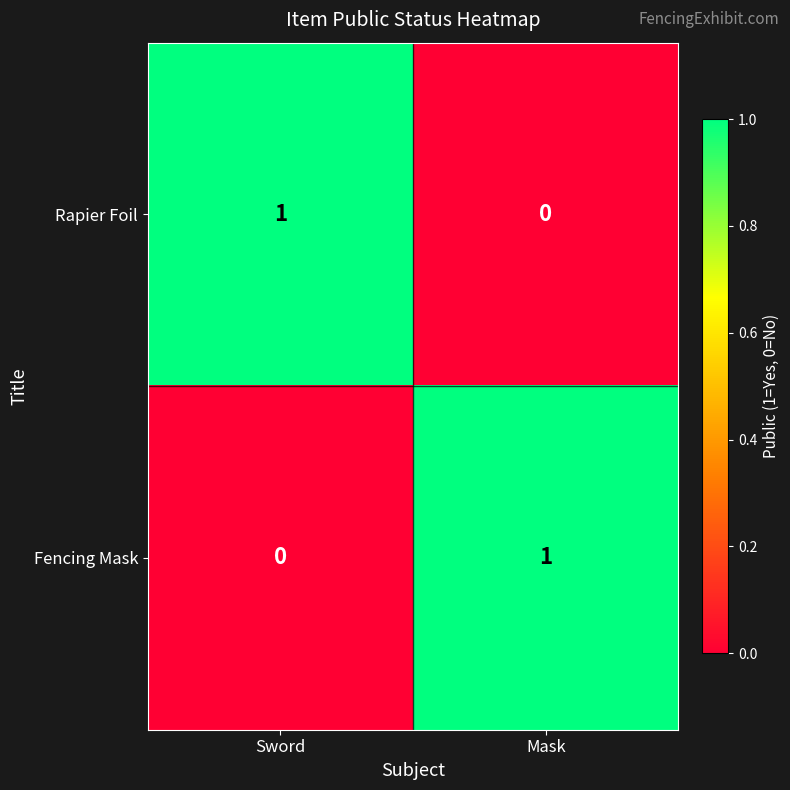

Rank the series at Sword from lowest to highest value.

Fencing Mask, Rapier Foil